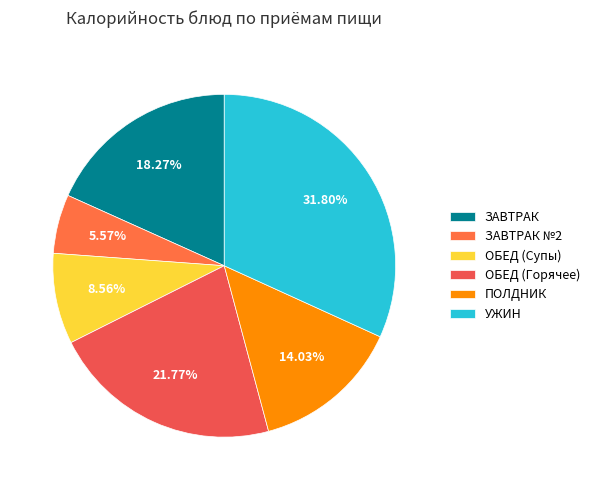

Which category has the smallest portion of the pie?

ЗАВТРАК №2